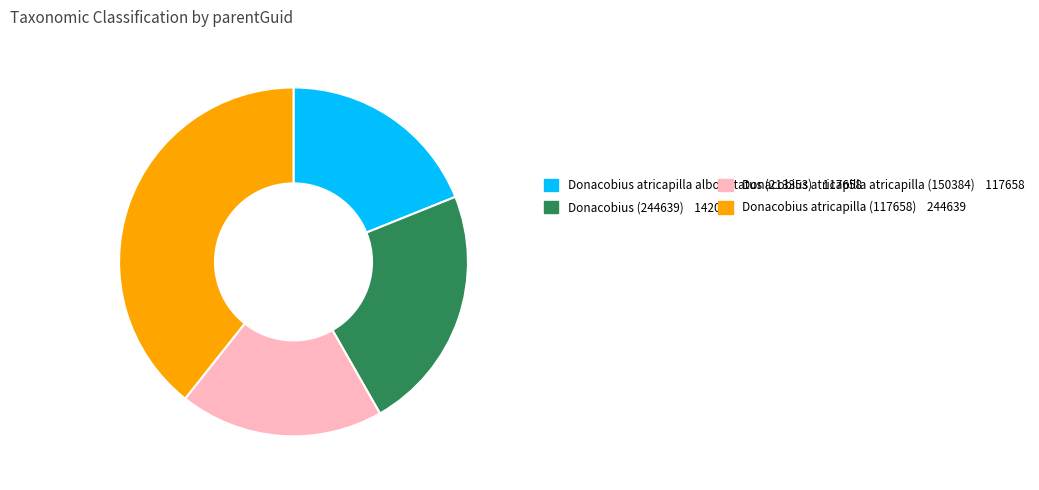

Is there any slice that represents more than half of the pie?

No